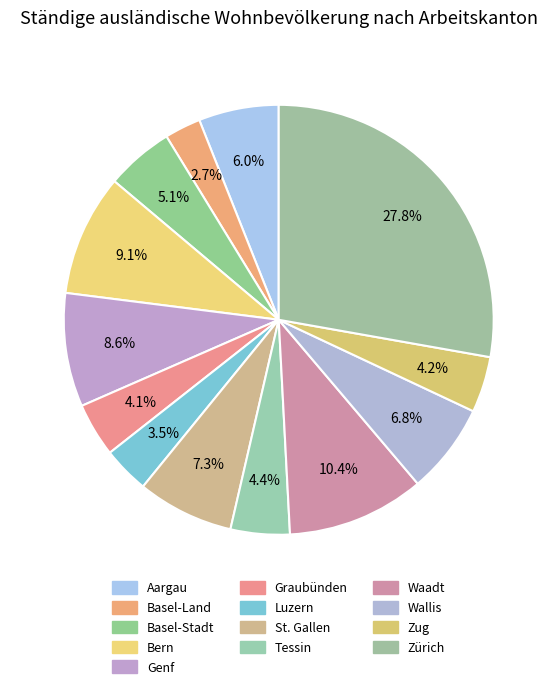

To the nearest percent, what is the difference between the Bern and Basel-Land slice percentages?

6%